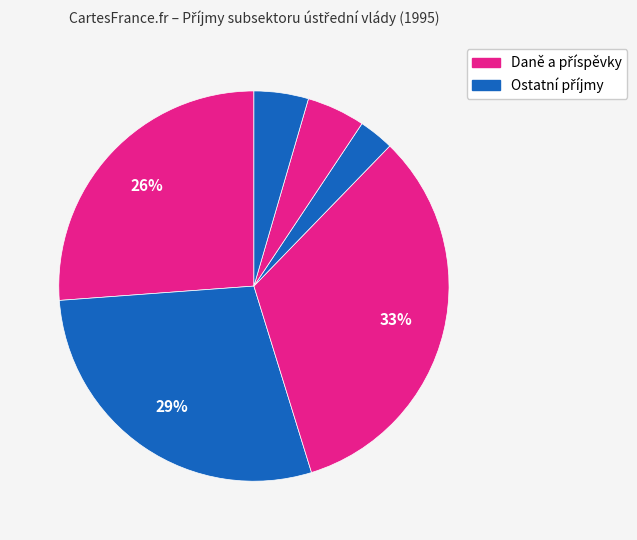

How many segments does this pie chart have?

6